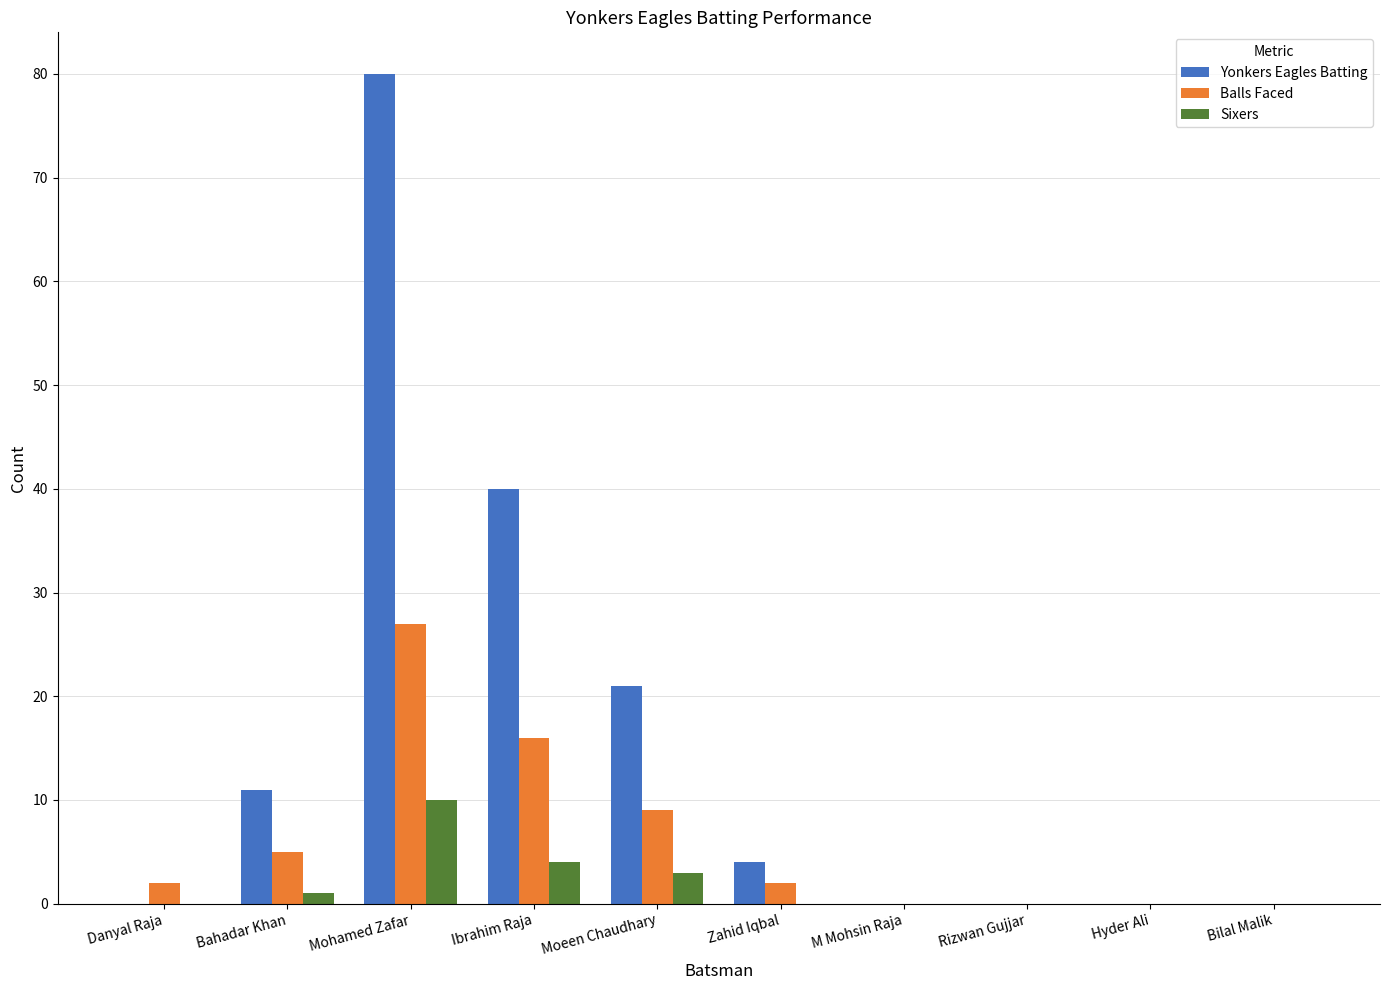

How many series are shown in this chart?

3